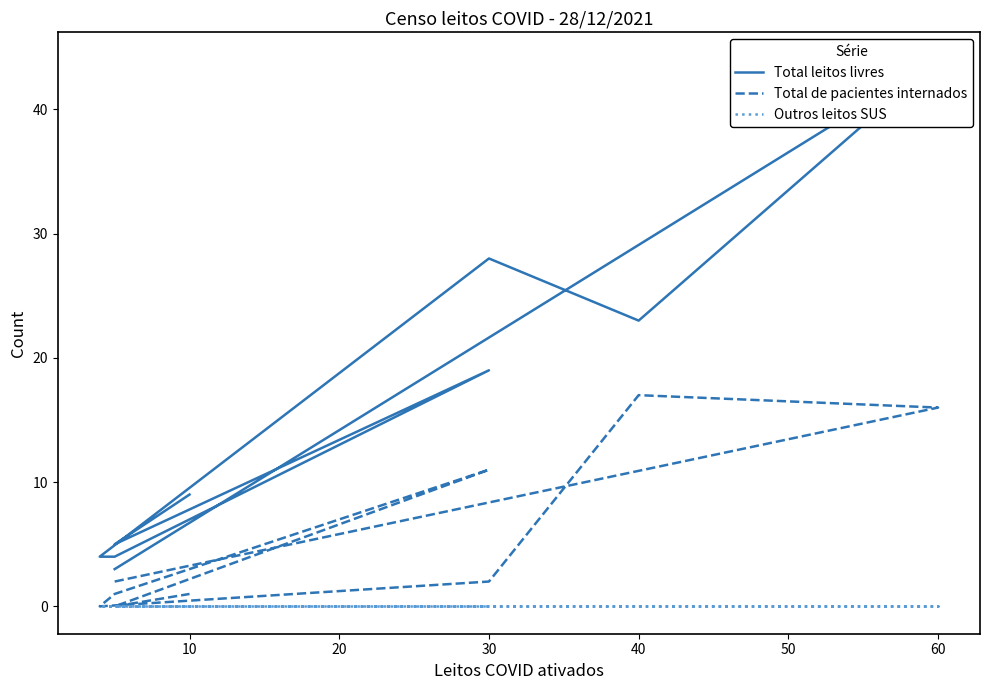

At which category does the chart reach its minimum across all series?

50